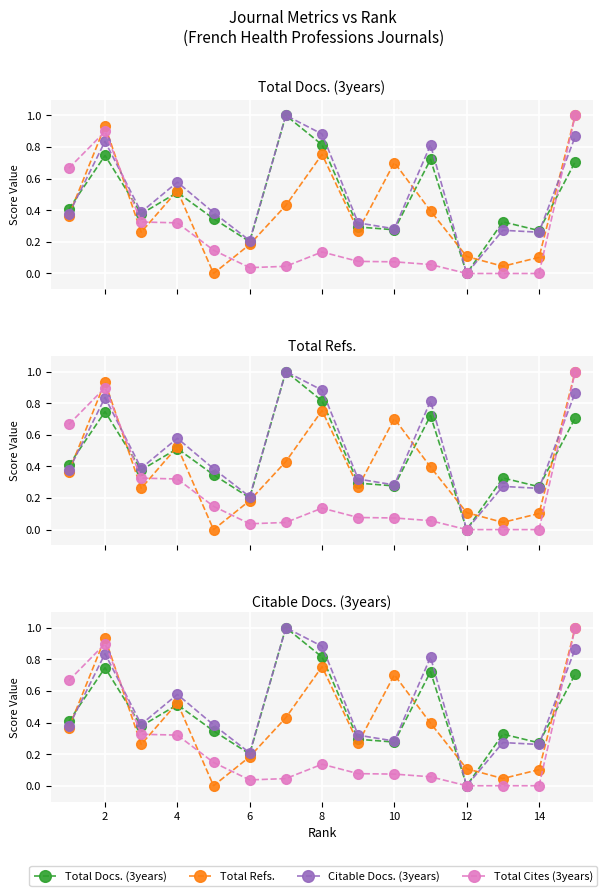

What is the highest value of the Total Refs. series?

1.0